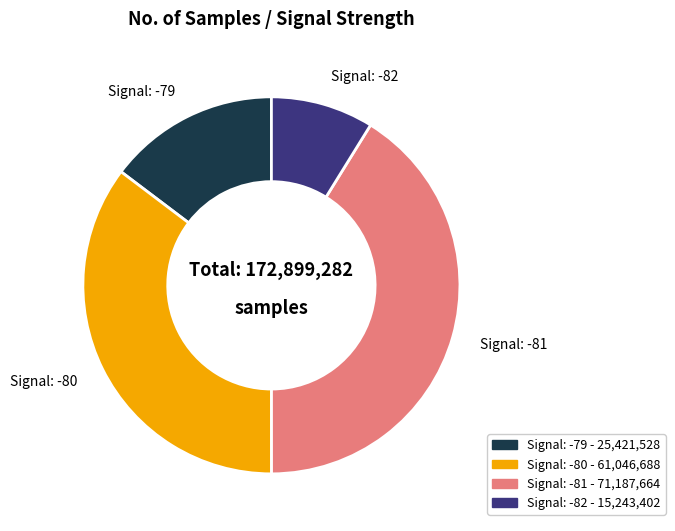

Is there a majority slice in this chart?

No